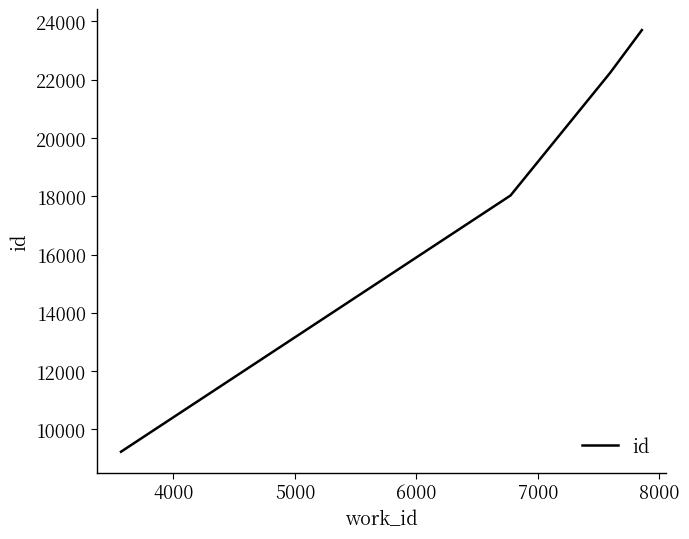

True or false: the data has more than 0 interior local peaks.

False